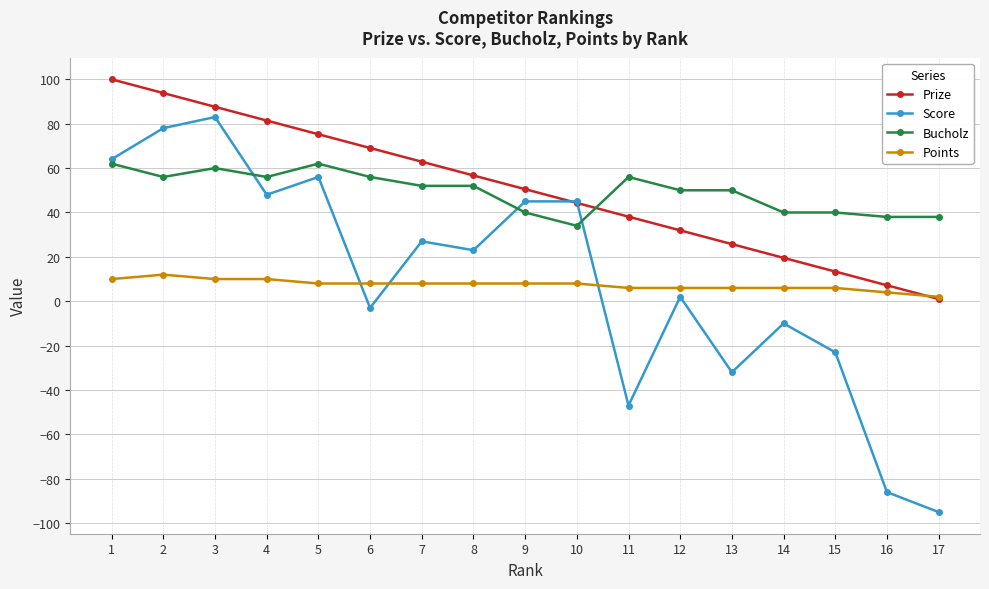

Which series has the widest spread of values?

Score